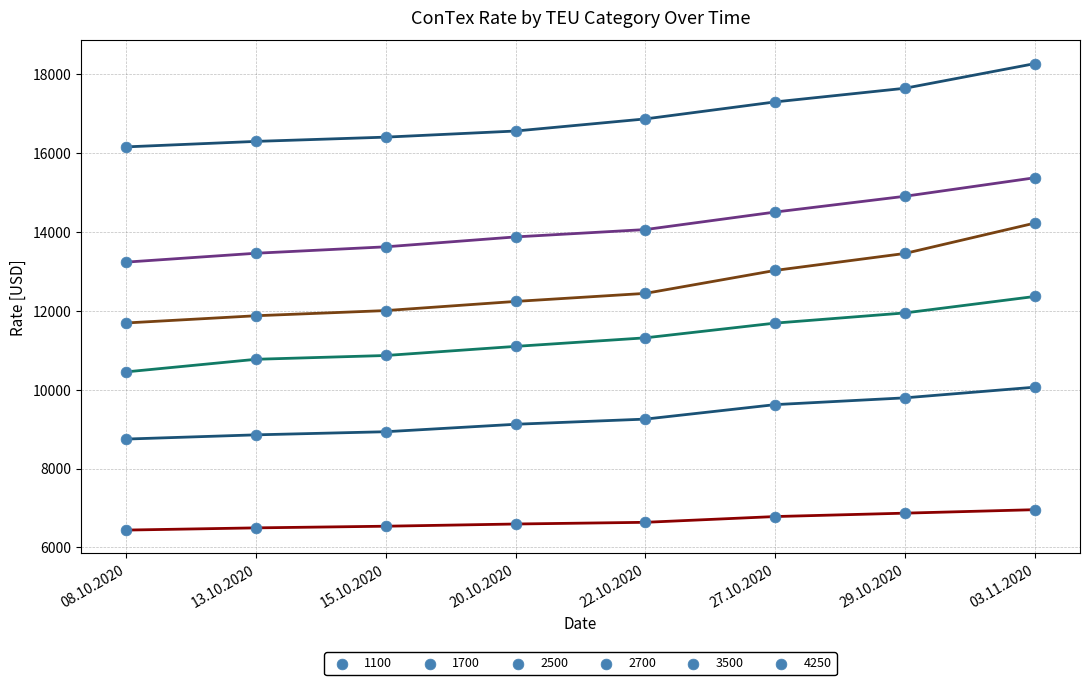

Which series reaches the maximum Y coordinate?

4250